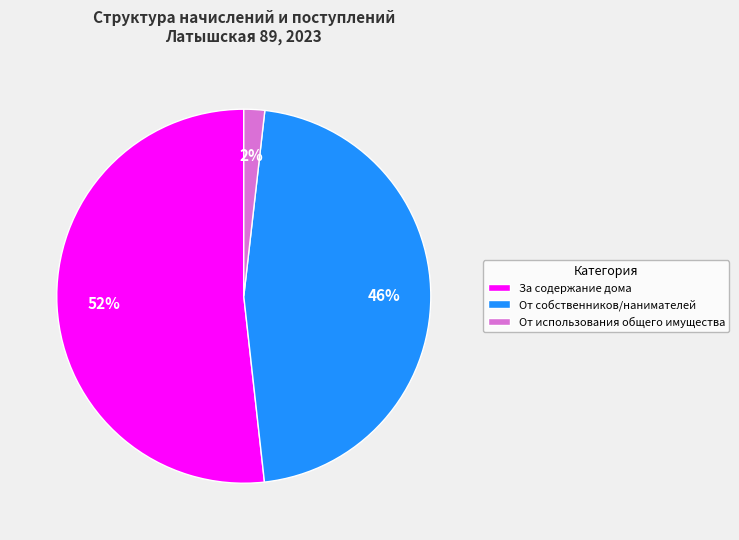

To the nearest percent, what is the difference between the largest and smallest slice percentages?

50%